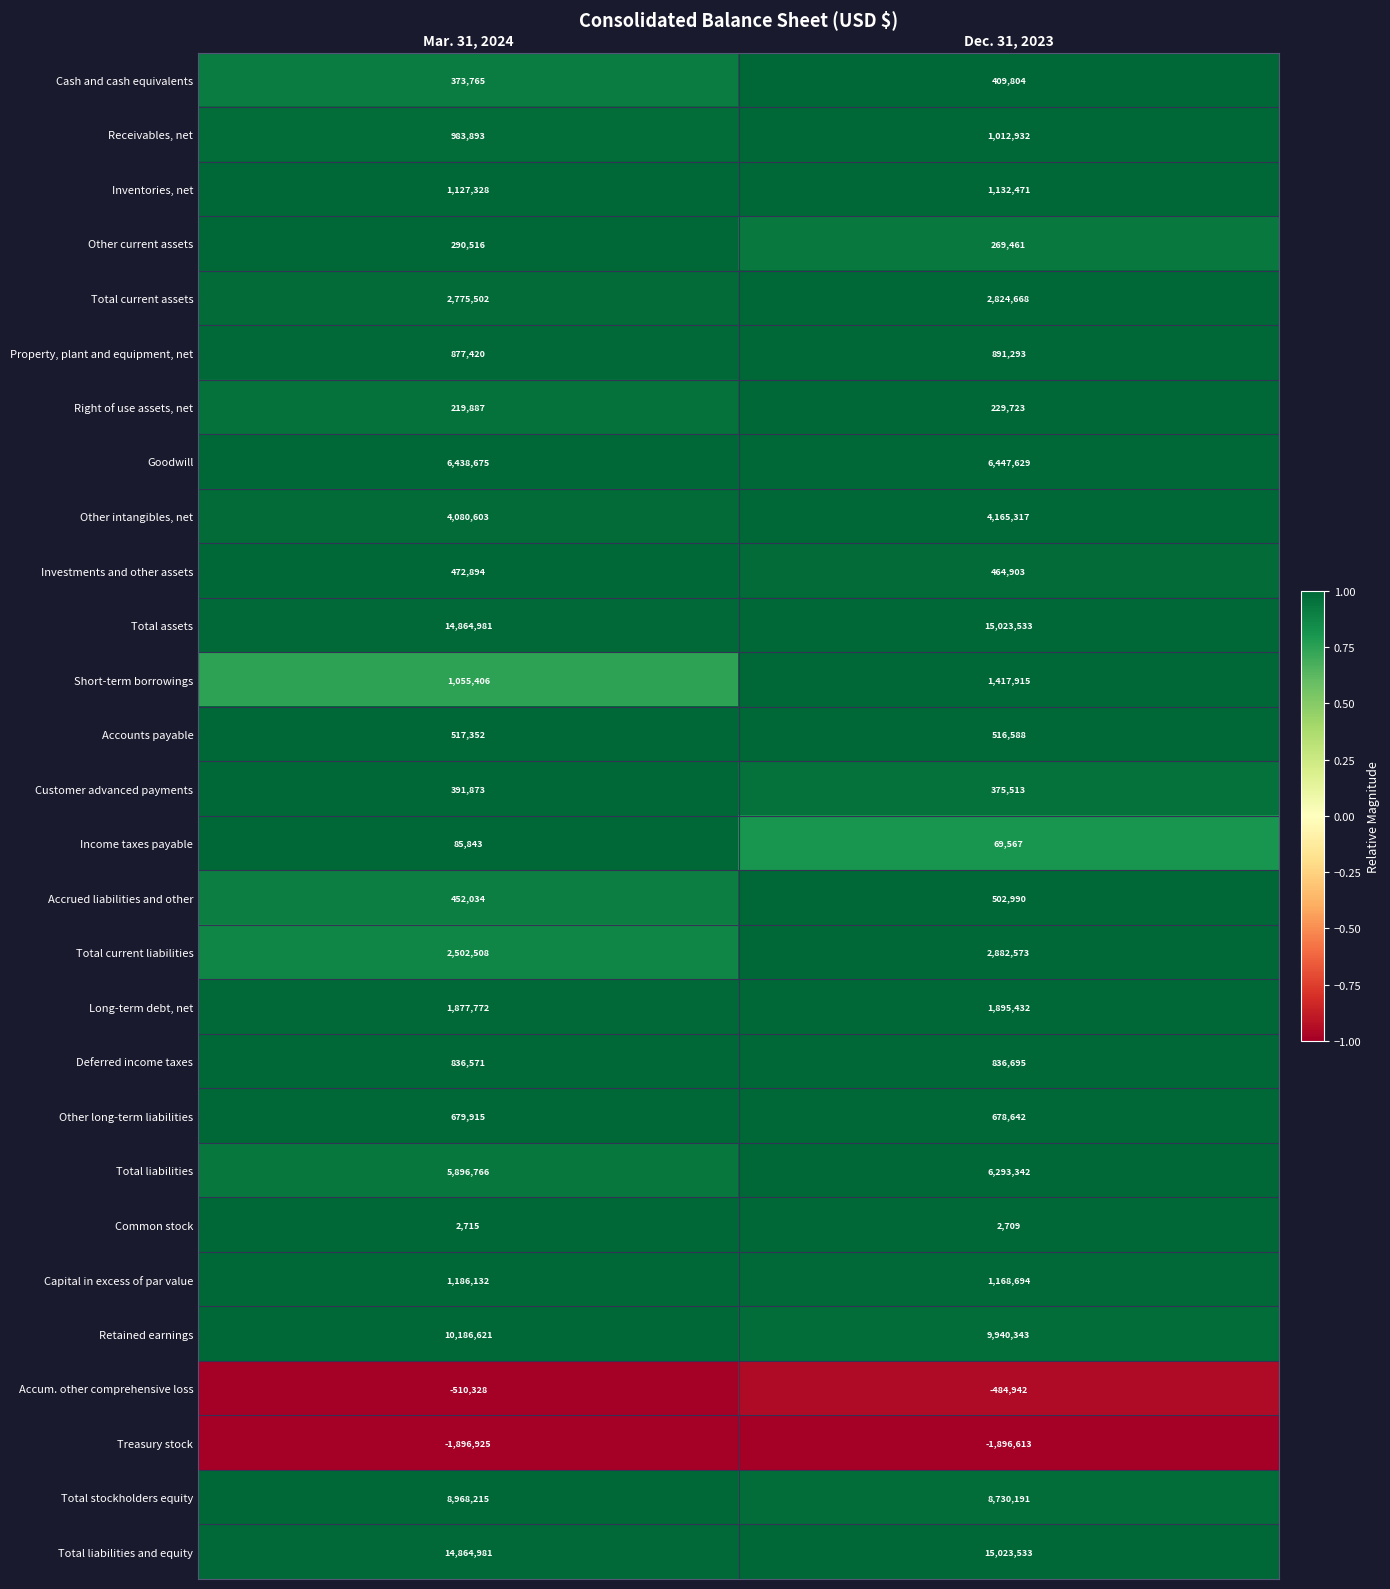

What is the sum of all Accrued liabilities and other values?

955024